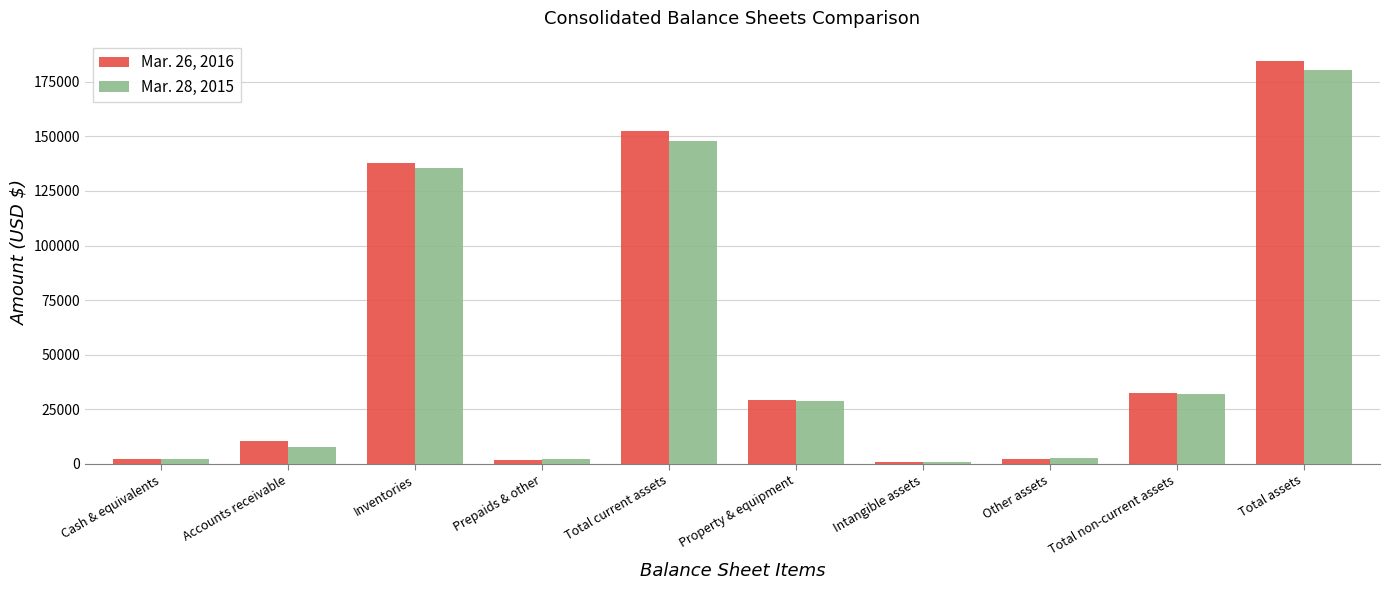

Count the number of data series in this chart.

2